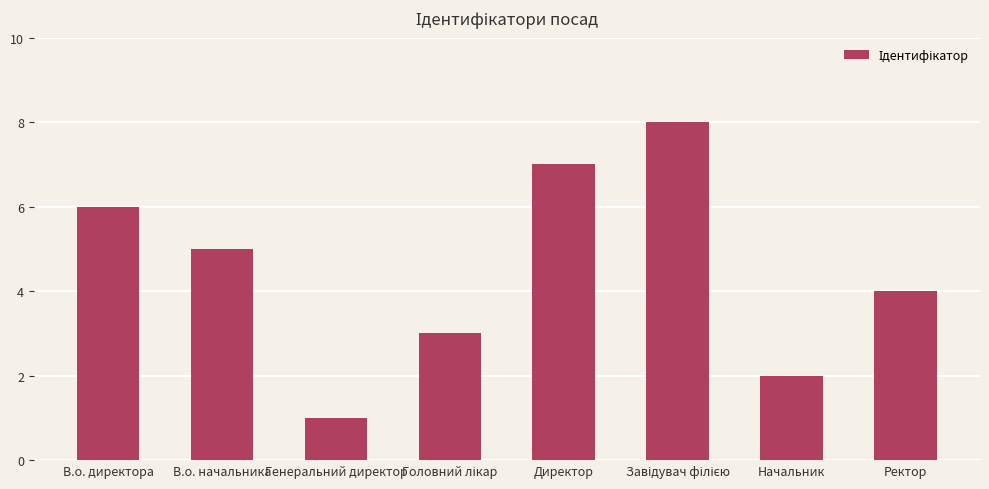

The chart shows a value of 5 at В.о. начальника. True or false?

True